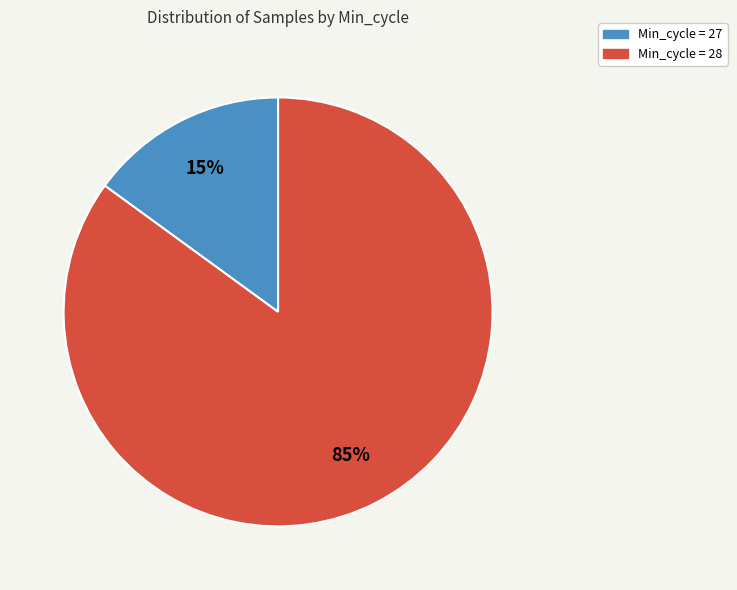

Does any single category account for the majority?

Yes